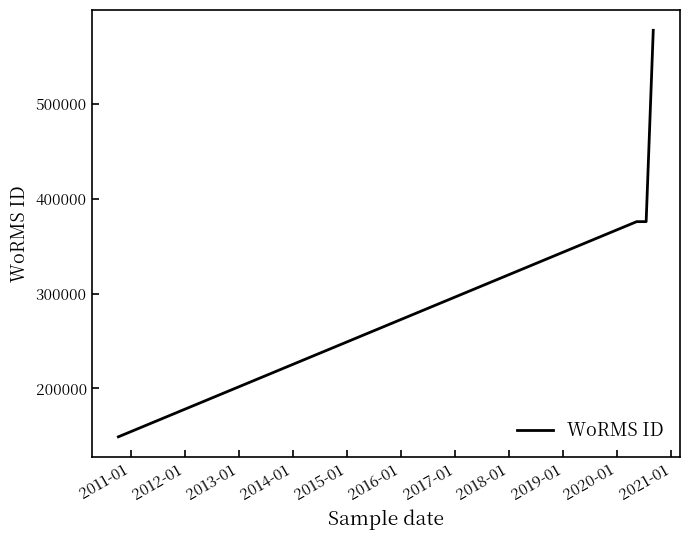

What is the smallest value displayed?

148942